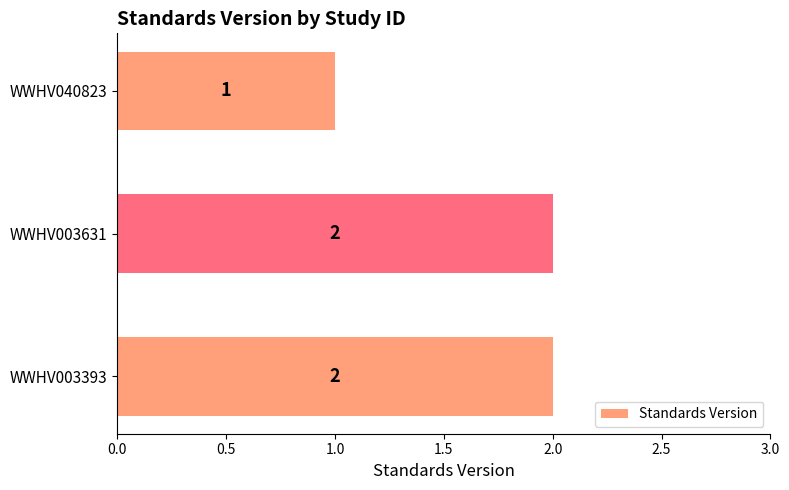

Count the values in the range 1 to 2.

3